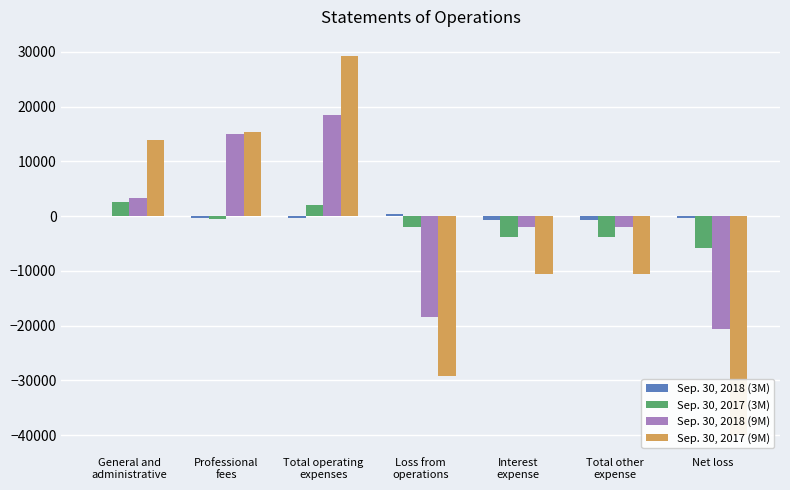

Does the chart contain stacked bars?

No